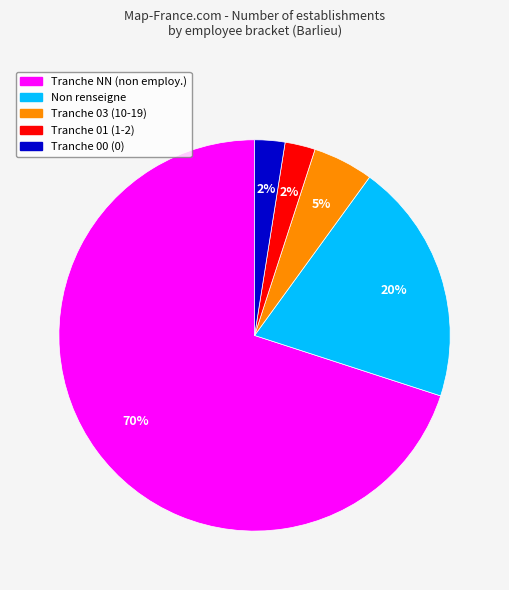

To the nearest percent, what is the average slice percentage?

20%